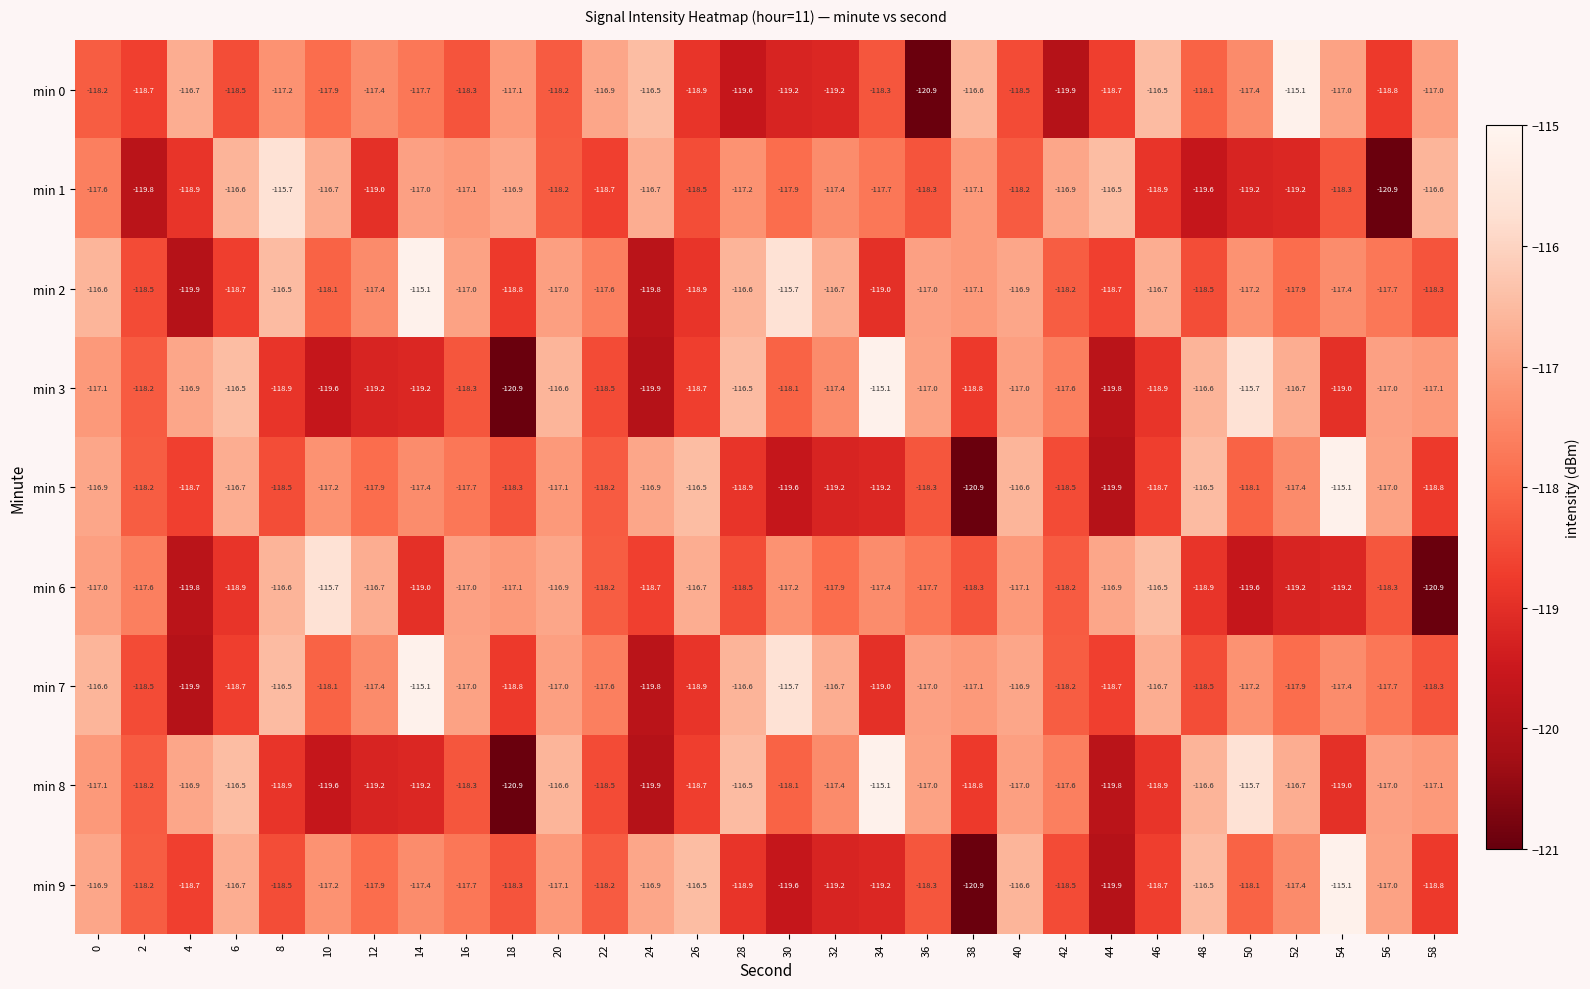

What is the difference between the min 1 values at 50 and 28?

2.0